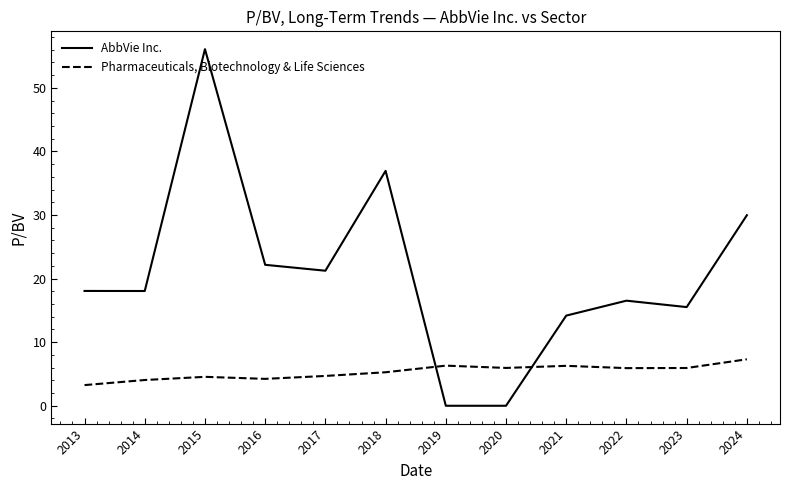

At which category does AbbVie Inc. reach its first local peak?

2015